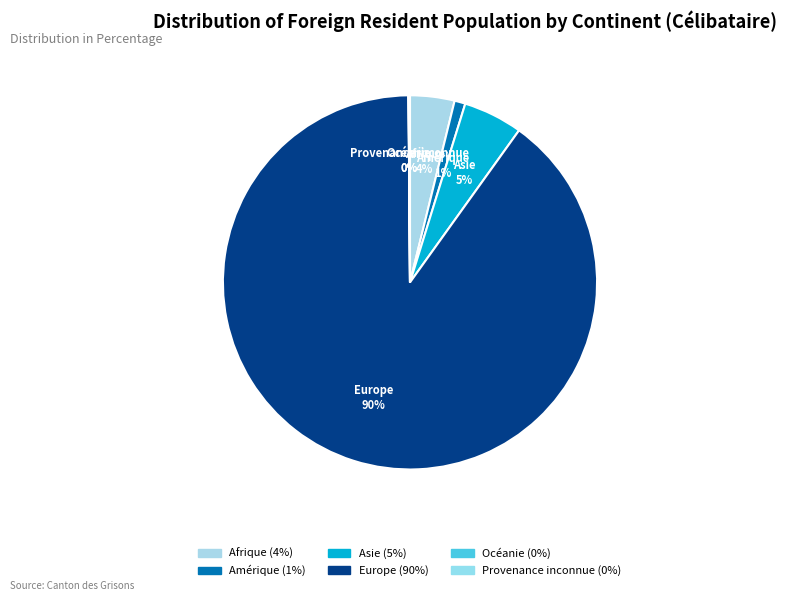

Which slice is the smallest?

Océanie